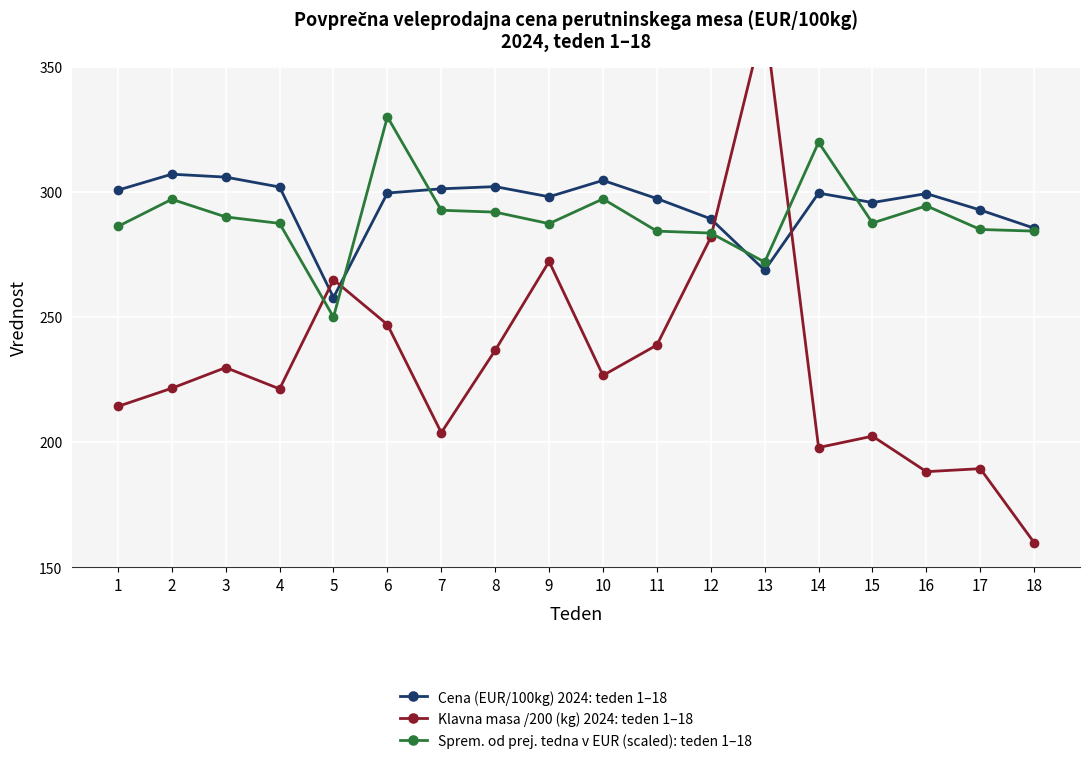

What is the value of the Sprem. od prej. tedna v EUR (scaled): teden 1–18 point at the 18th from the left?

284.4